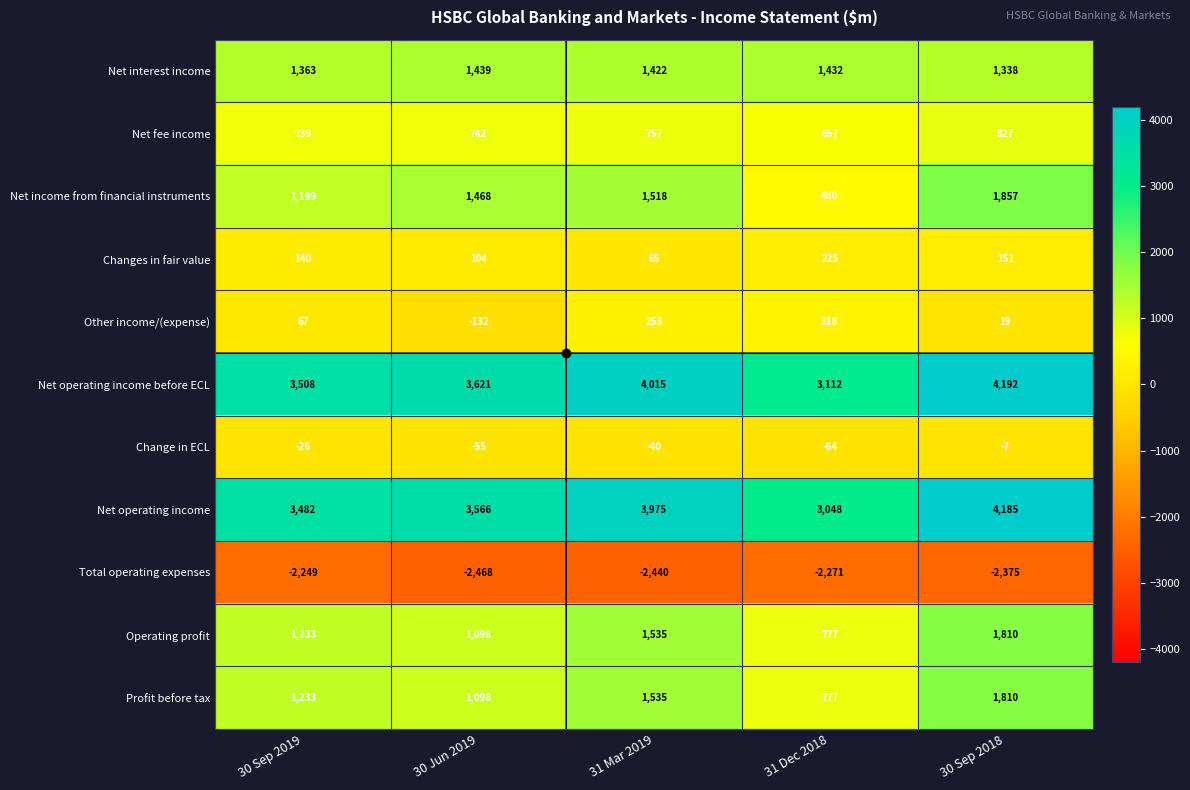

List the labels in order of Net income from financial instruments value, largest first.

30 Sep 2018, 31 Mar 2019, 30 Jun 2019, 30 Sep 2019, 31 Dec 2018